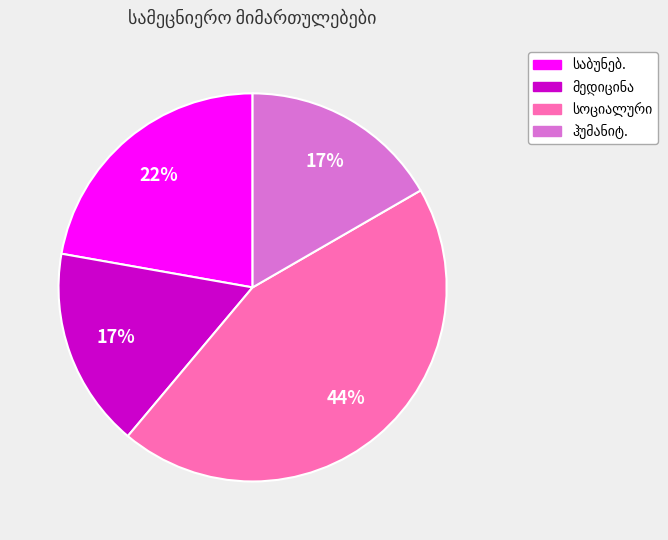

Does any single category account for the majority?

No